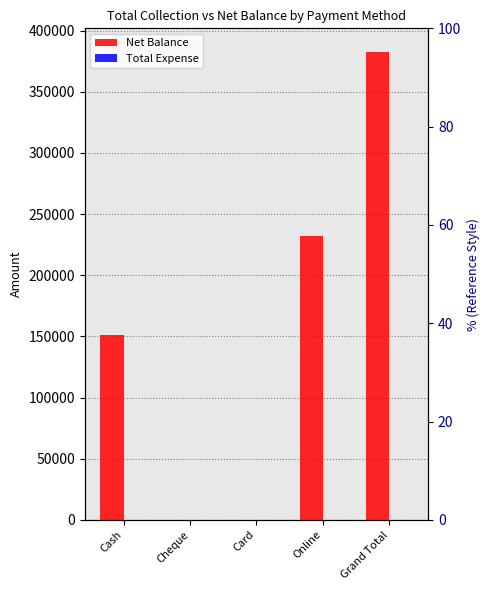

At which label is Total Expense closest to 0?

Cash